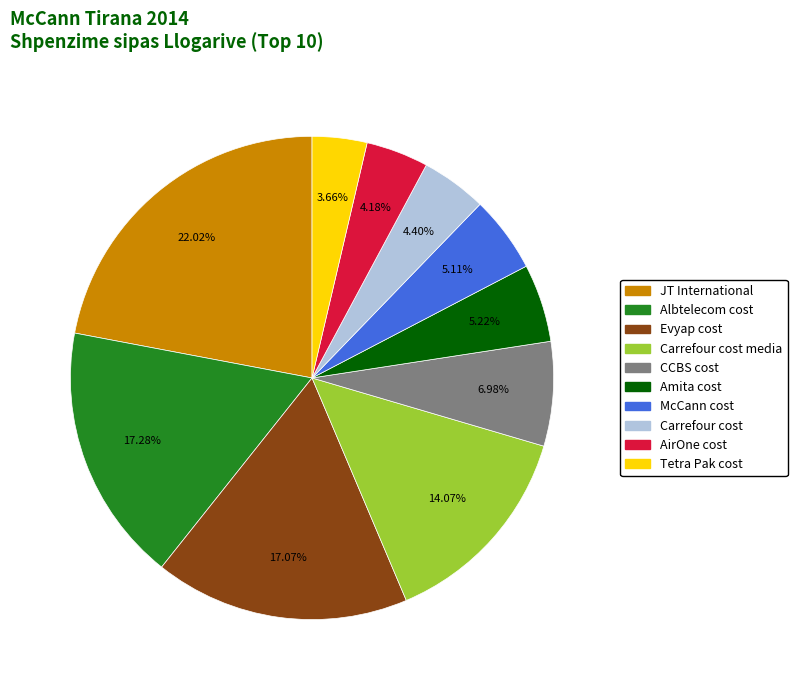

Is there any slice that represents more than half of the pie?

No